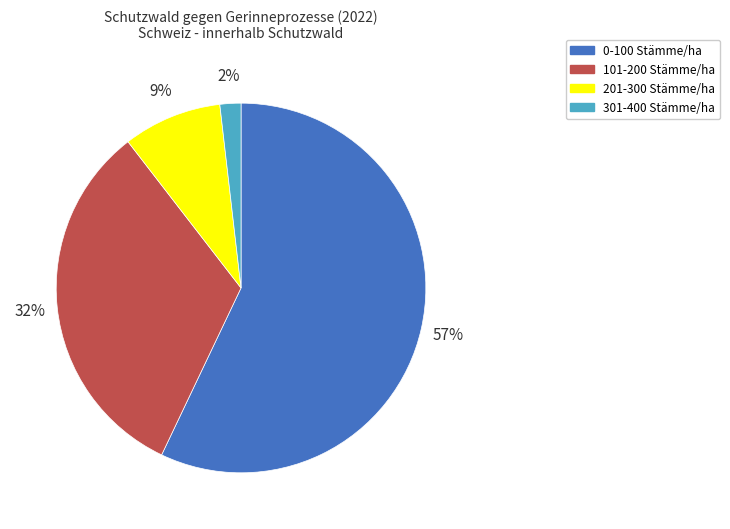

To the nearest percent, what portion does 101-200 Stämme/ha represent?

32%